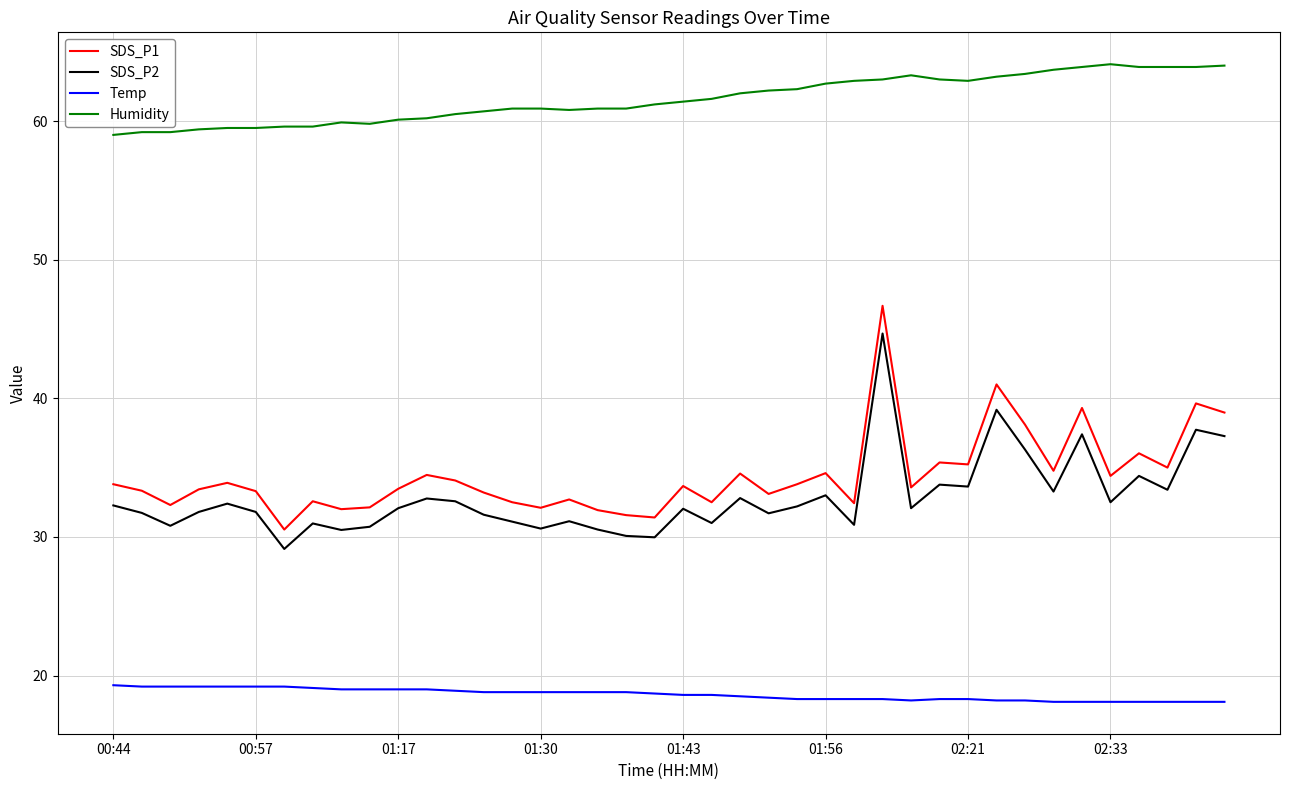

What is the minimum value shown in the chart?

18.1